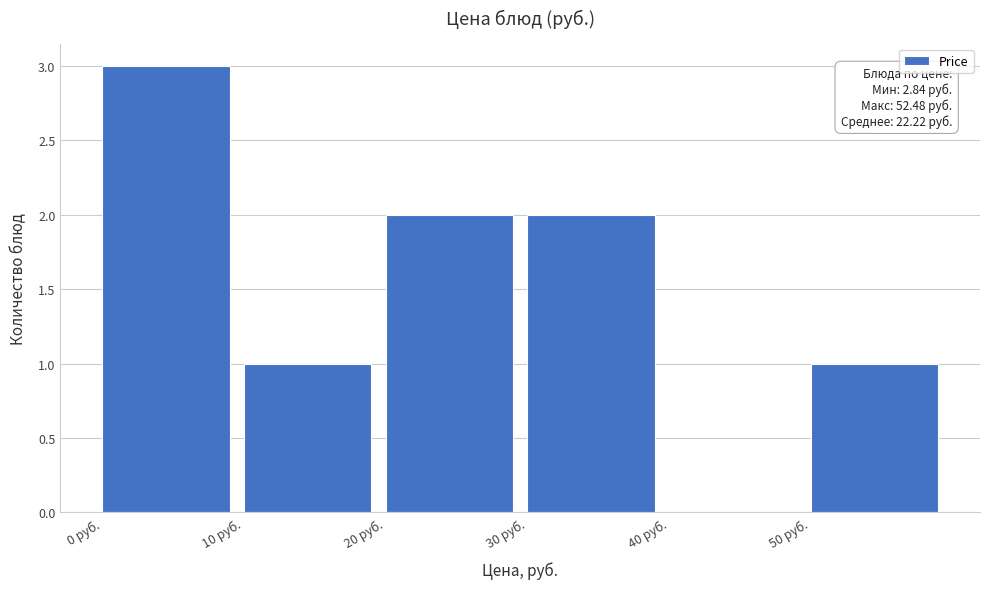

Over which range of the x-axis is the bar tallest?

0 to 10